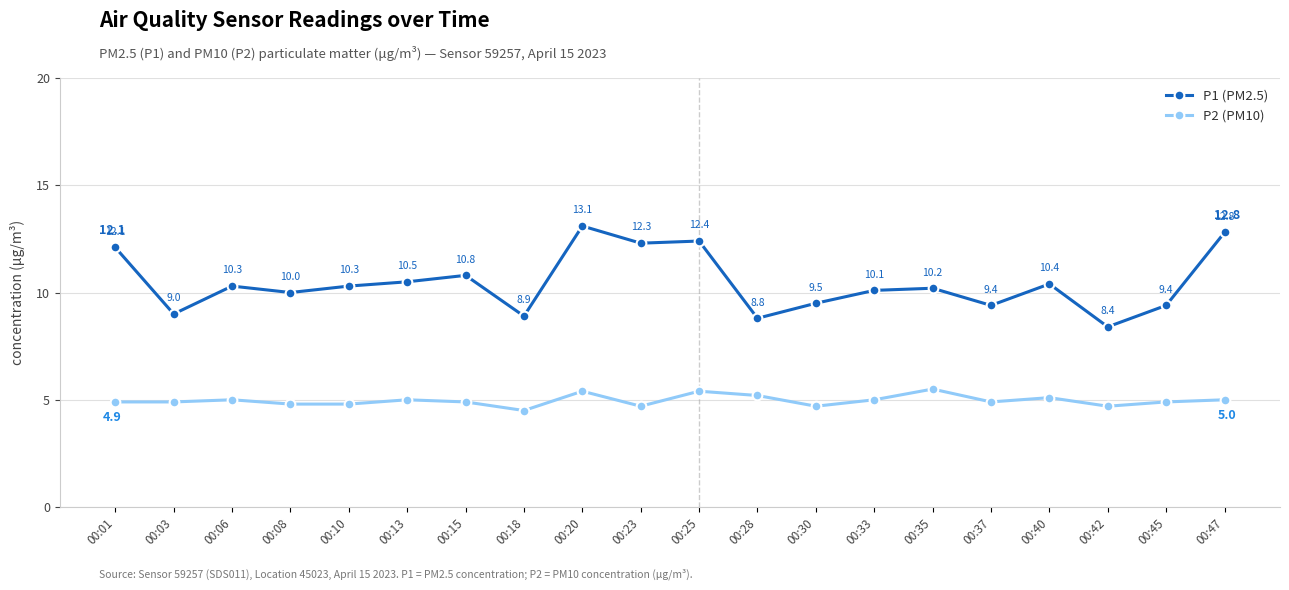

Which label corresponds to the smallest value in the chart?

00:18